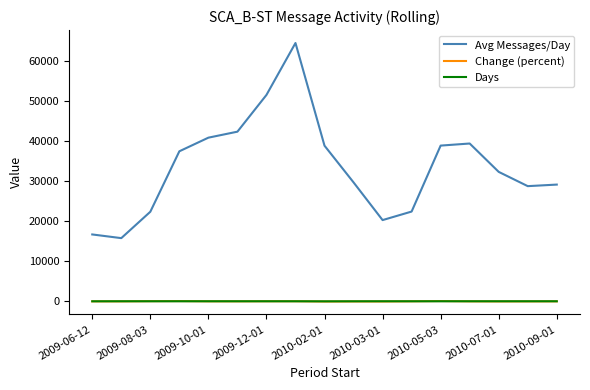

Which series has the widest spread of values?

Avg Messages/Day